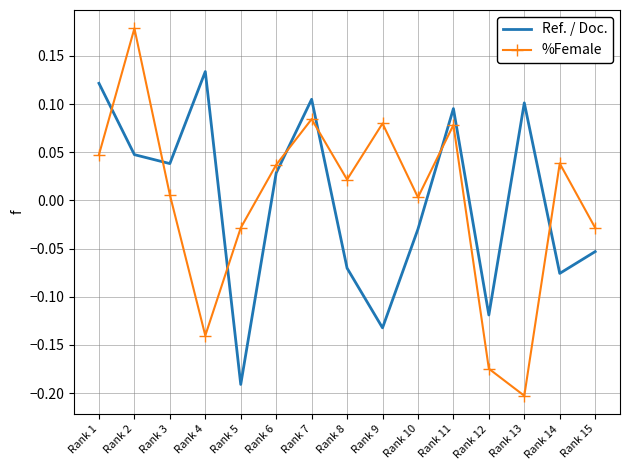

Which category has the highest value in the %Female series?

Rank 2